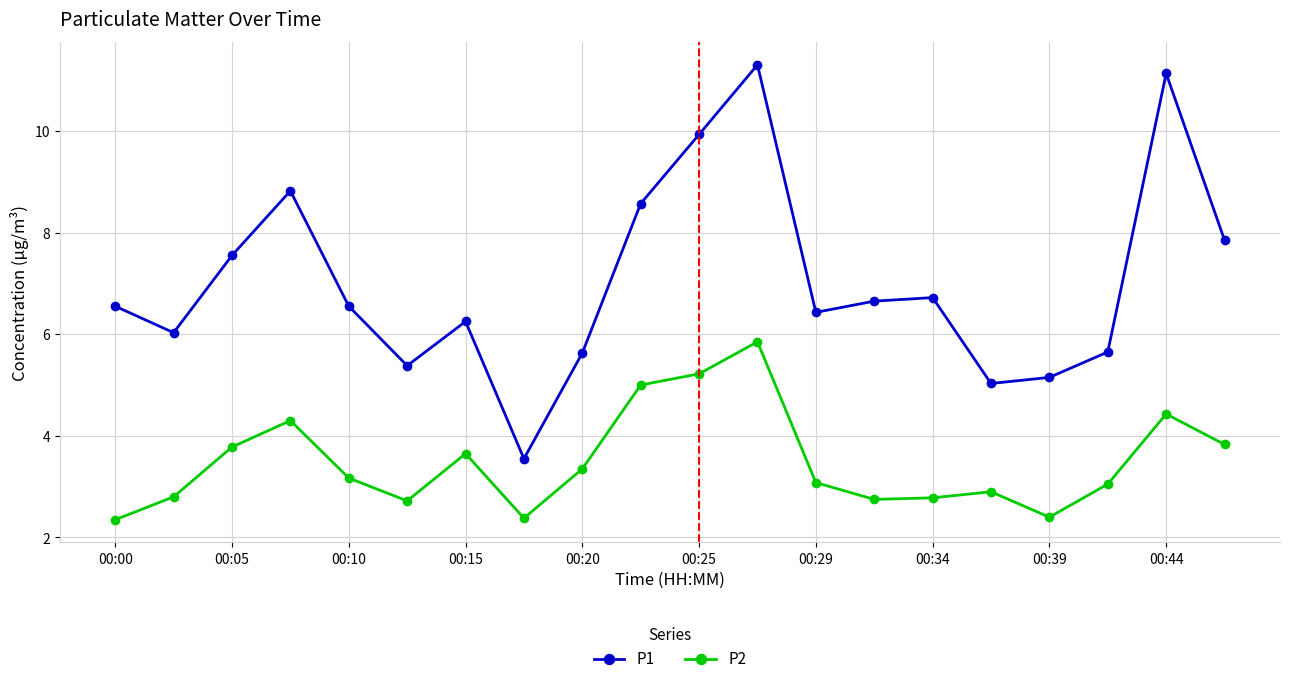

What is the difference between the second highest and minimum values in the P2 series?

2.9